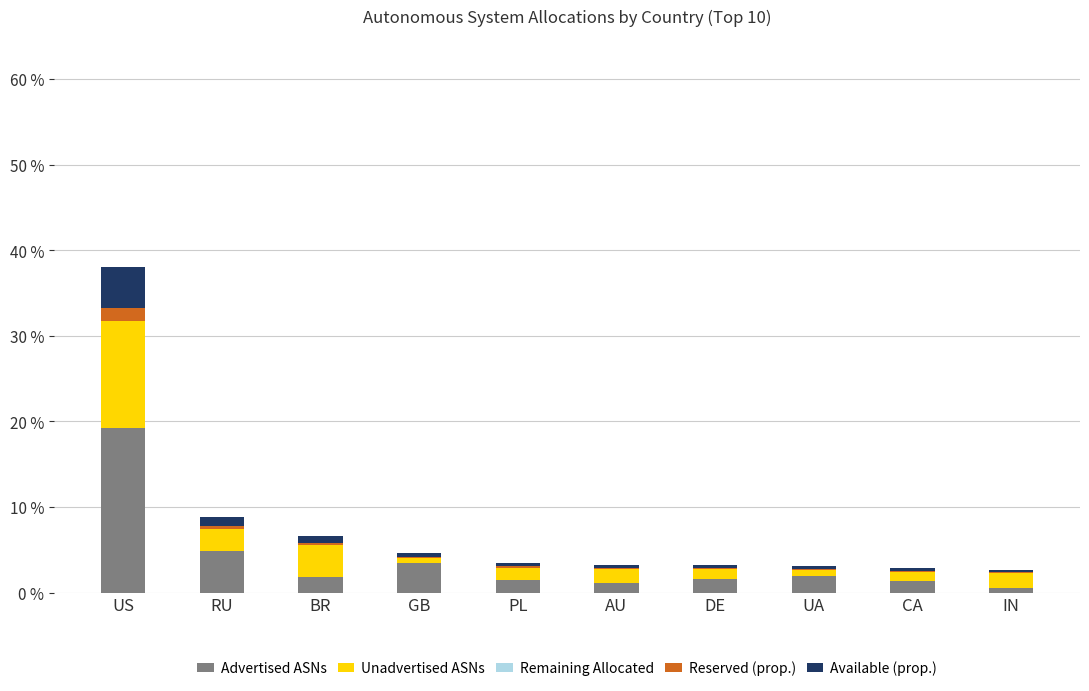

At which label does Advertised ASNs reach its peak?

US